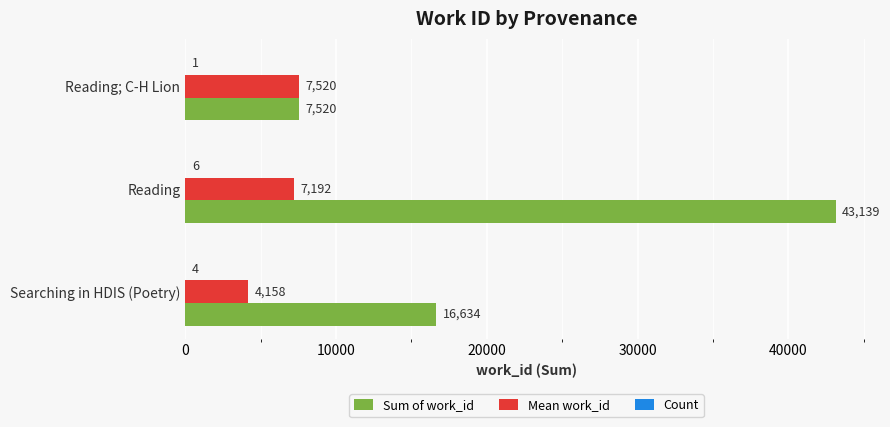

The Sum of work_id series shows 16634 at Searching in HDIS (Poetry). True or false?

True